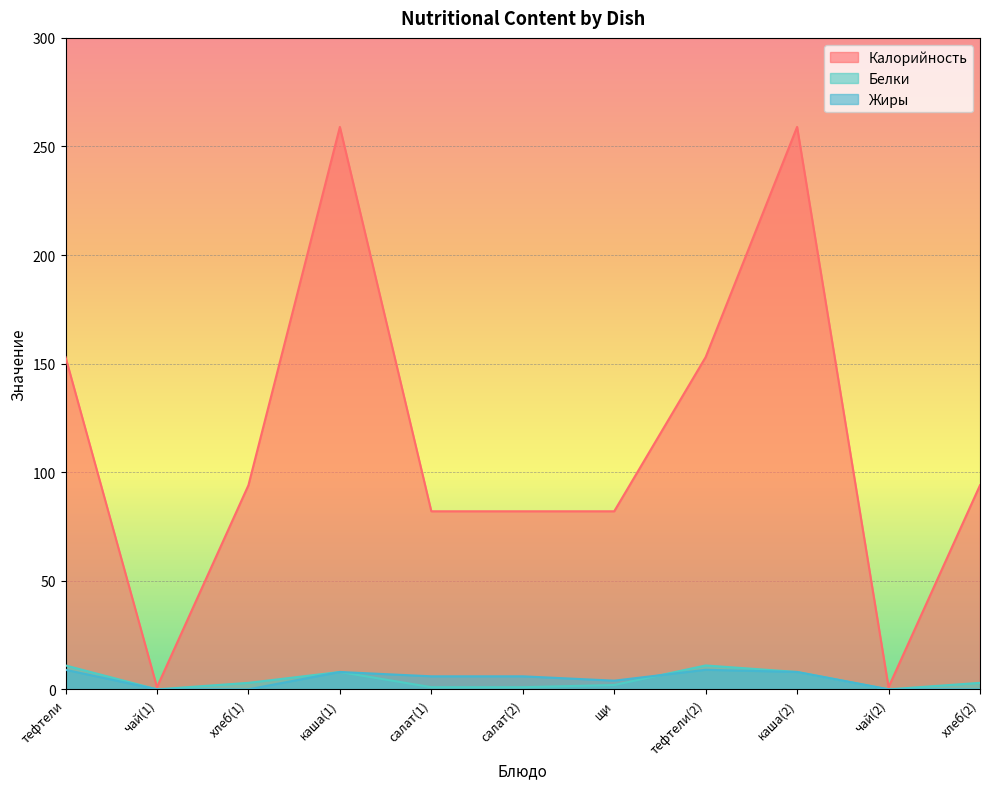

At how many categories does at least one series exceed 118?

4